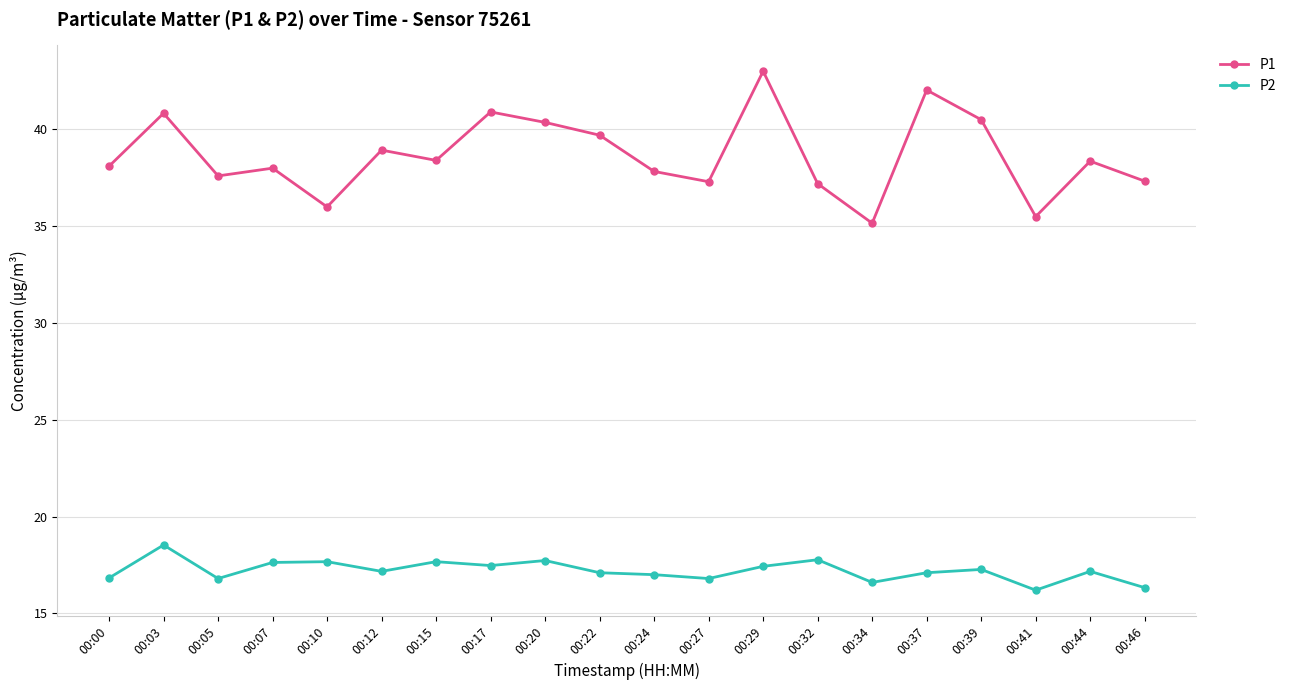

True or false: P1 and P2 cross at least once.

False